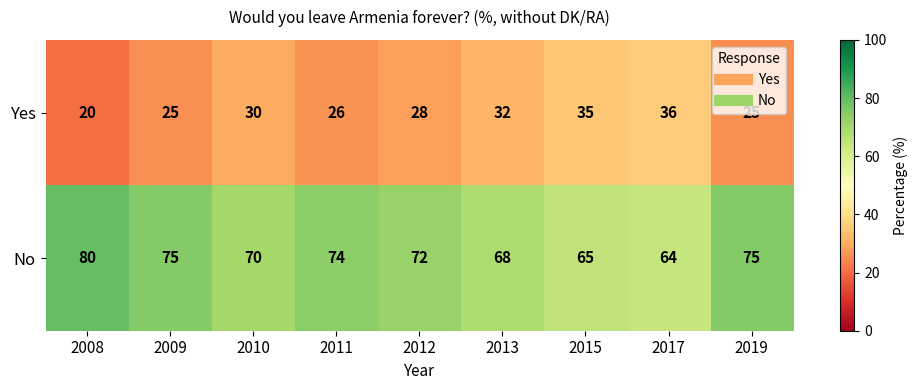

Is it true that Yes equals 34 at 2019?

False